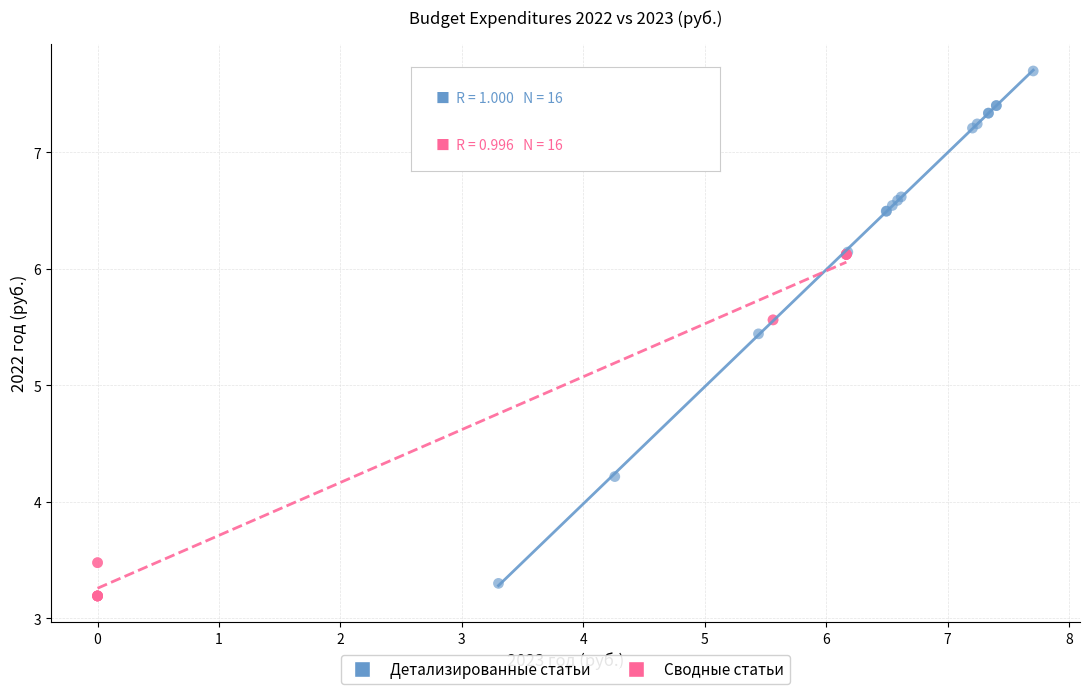

Which series has the largest Y range (max minus min)?

Детализированные статьи